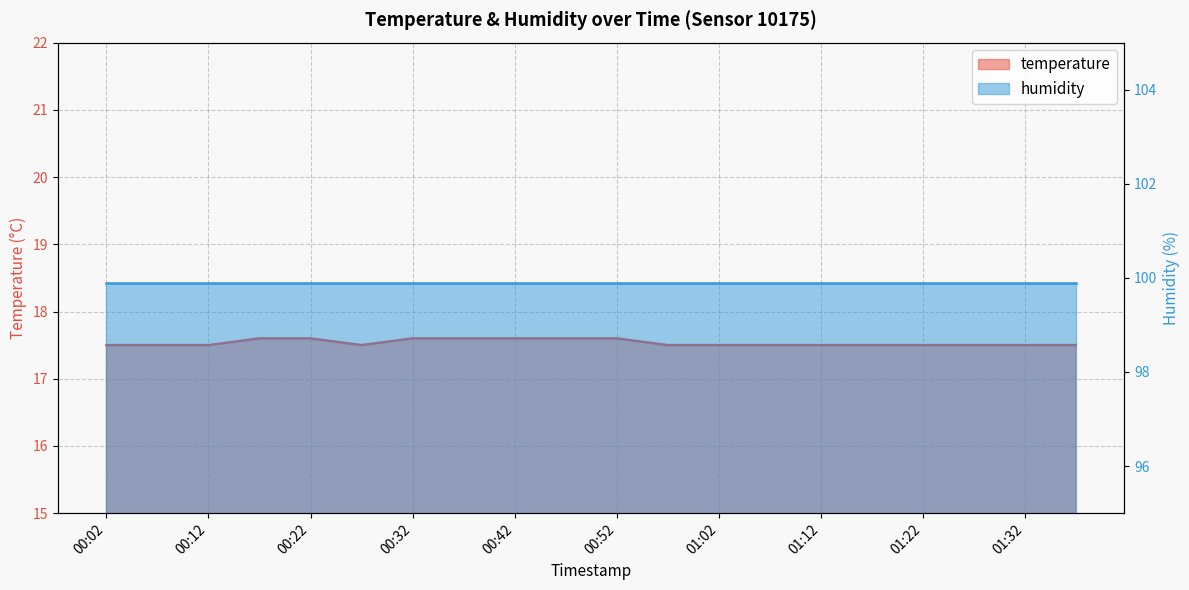

True or false: there are more than 2 points higher than both neighbors.

False